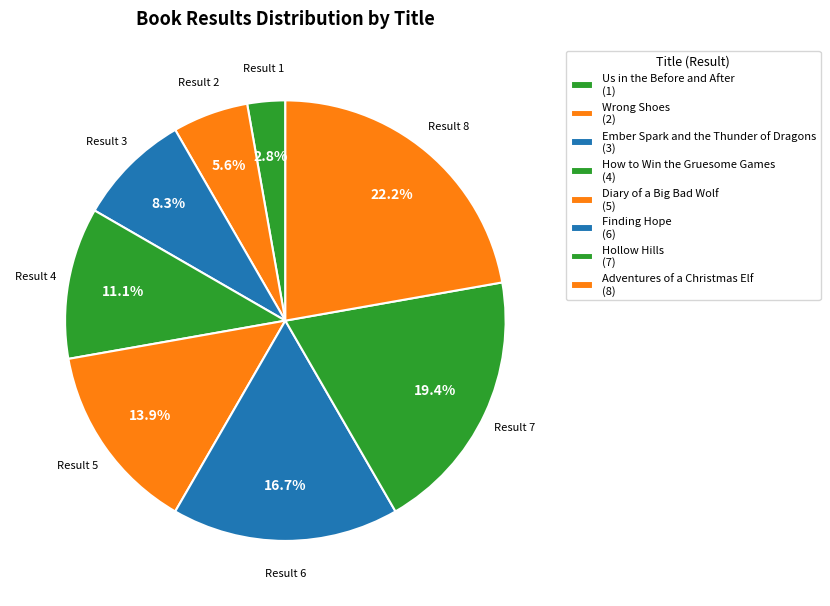

How many slices are in this pie chart?

8